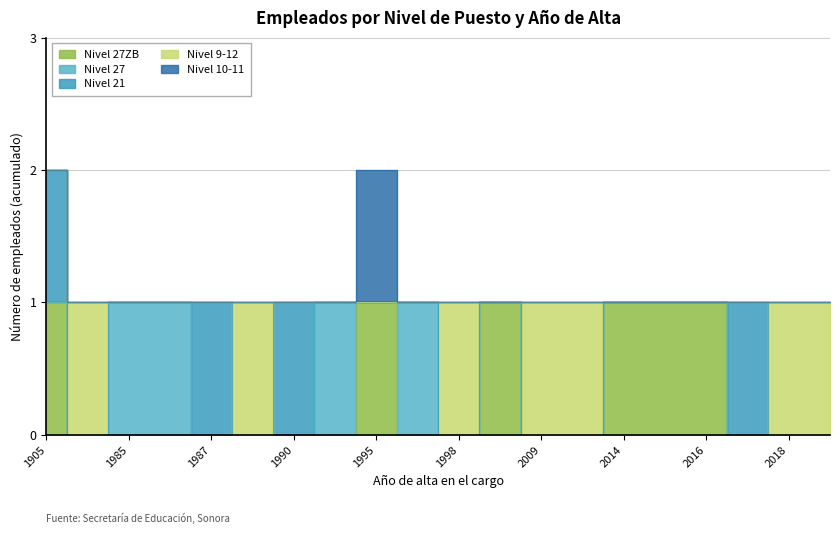

Between 2009 and 1982, which series saw the biggest shift?

Nivel 27ZB